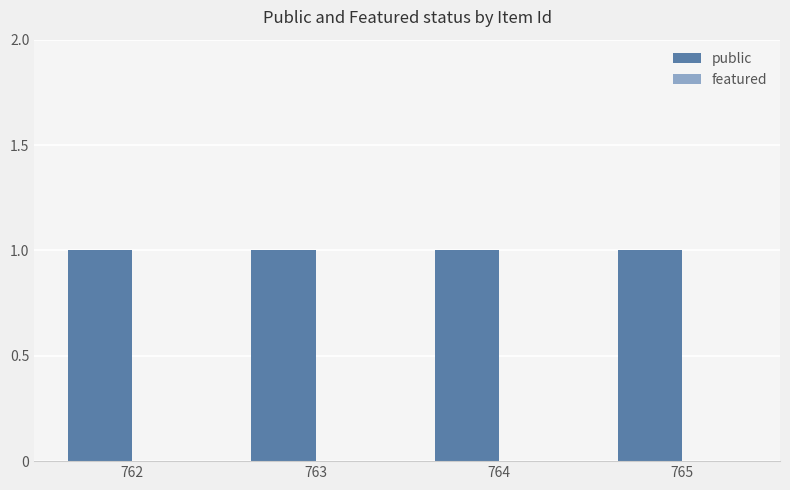

Reading left to right, transcribe all the data shown in this chart.

public: 762=1	763=1	764=1	765=1
featured: 762=0	763=0	764=0	765=0